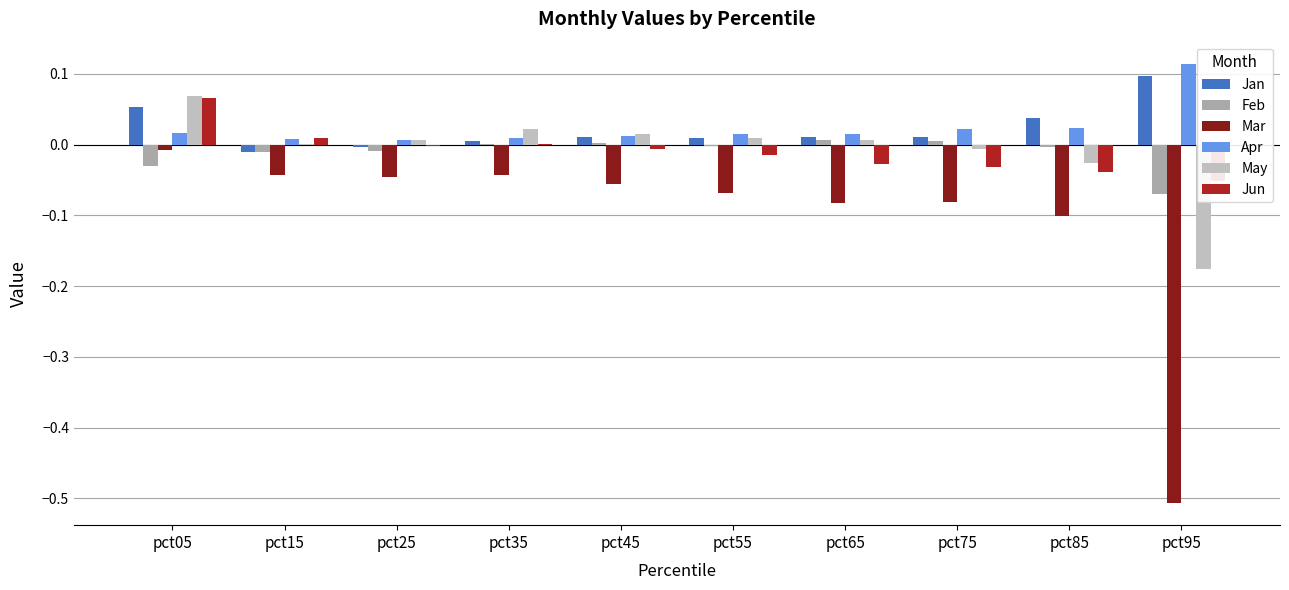

Is the value of Feb at pct35 greater than the value of Jan at pct25?

Yes